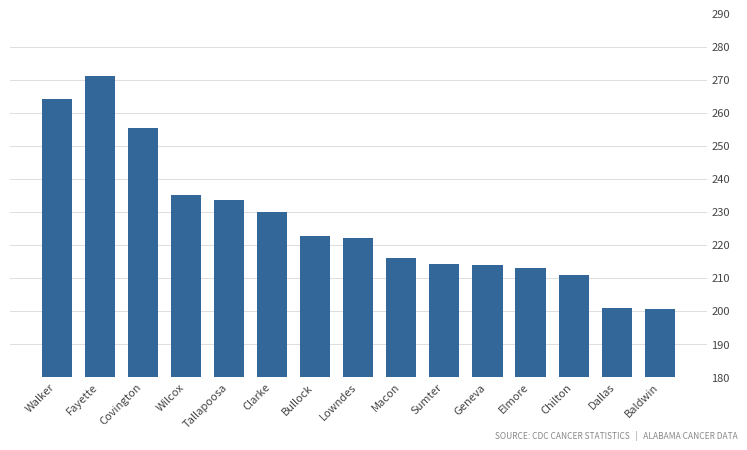

What is the label of the 3rd bar from the left?

Covington